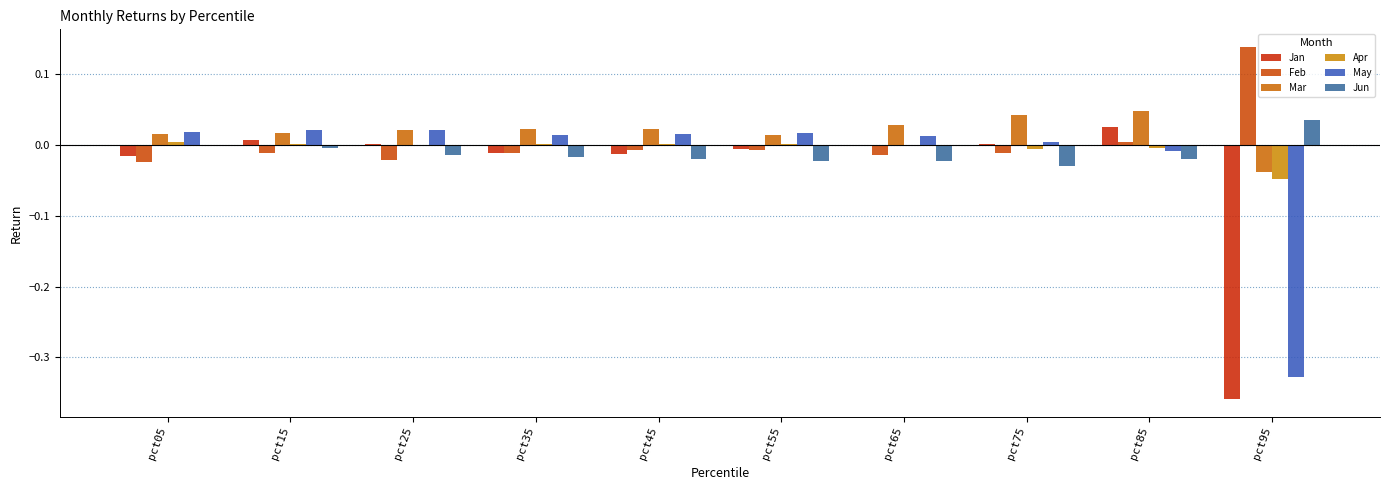

Rank the categories by Jun value from lowest to highest.

pct75, pct55, pct65, pct45, pct85, pct35, pct25, pct15, pct05, pct95